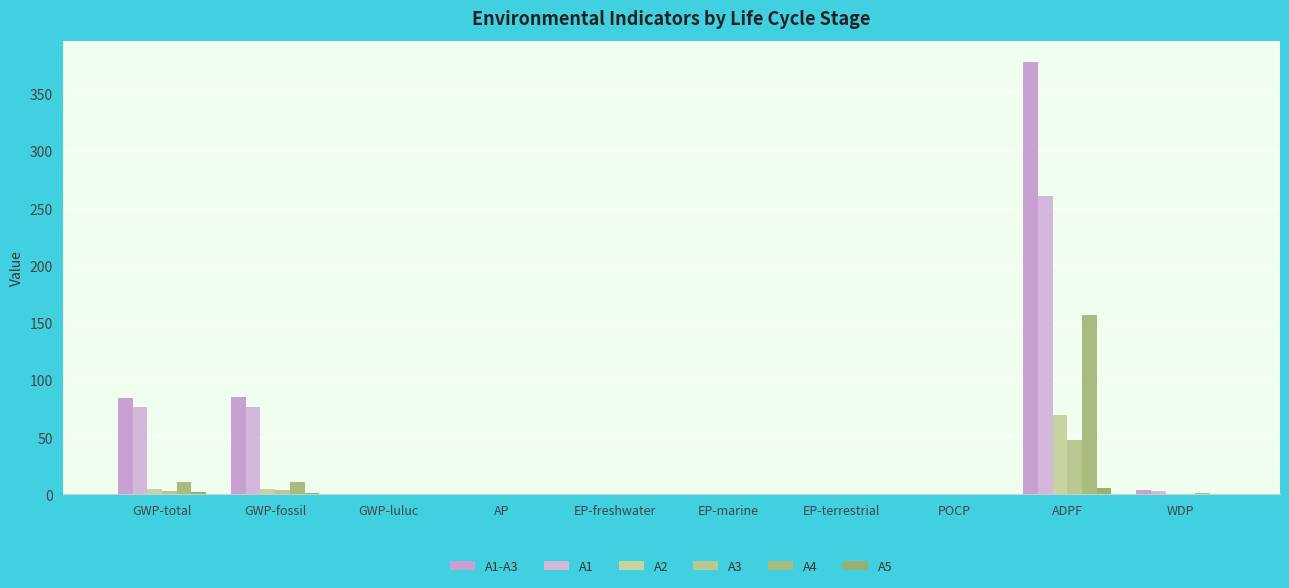

Are the bars horizontal?

No